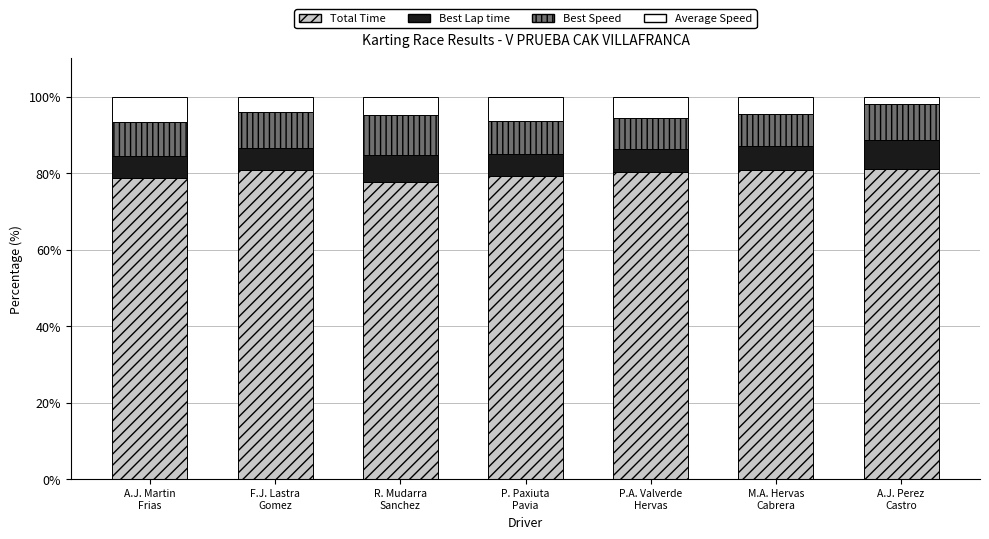

What is the lowest value of the Total Time series?

77.8